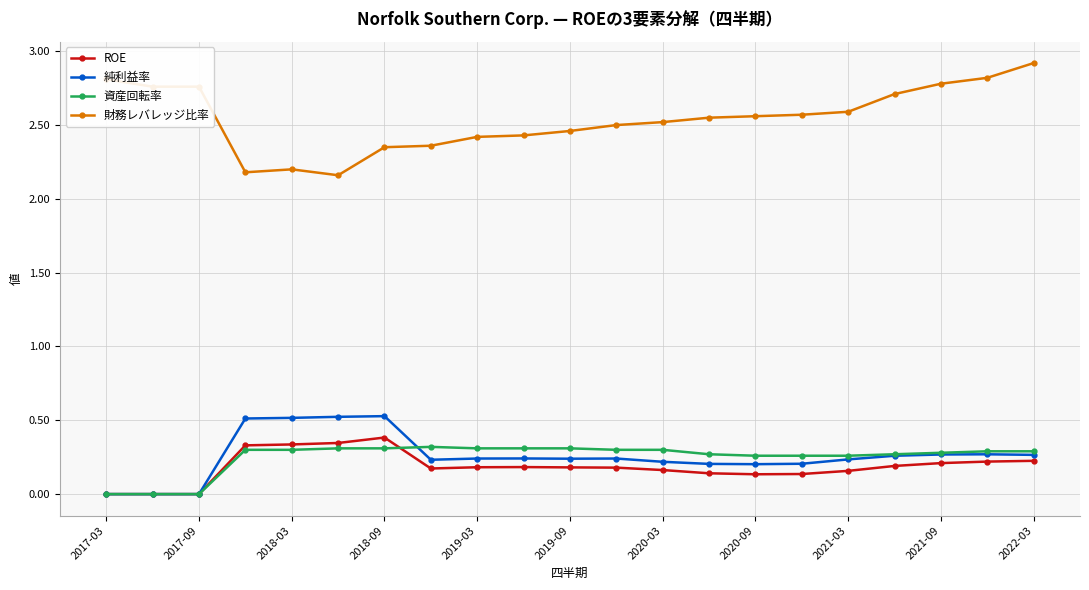

True or false: 純利益率 and 財務レバレッジ比率 intersect in this chart.

False